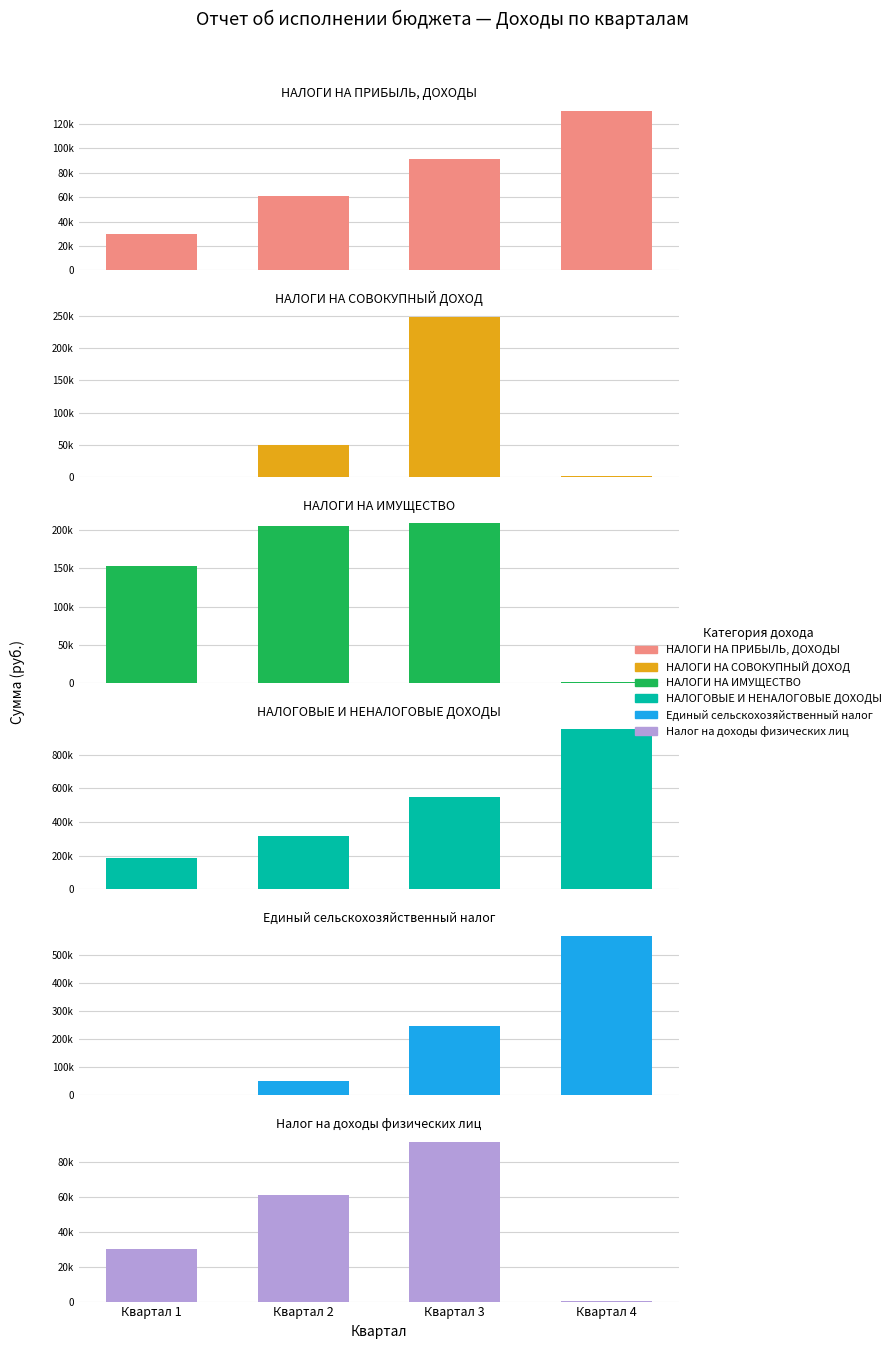

How many values in НАЛОГИ НА СОВОКУПНЫЙ ДОХОД are above zero?

3